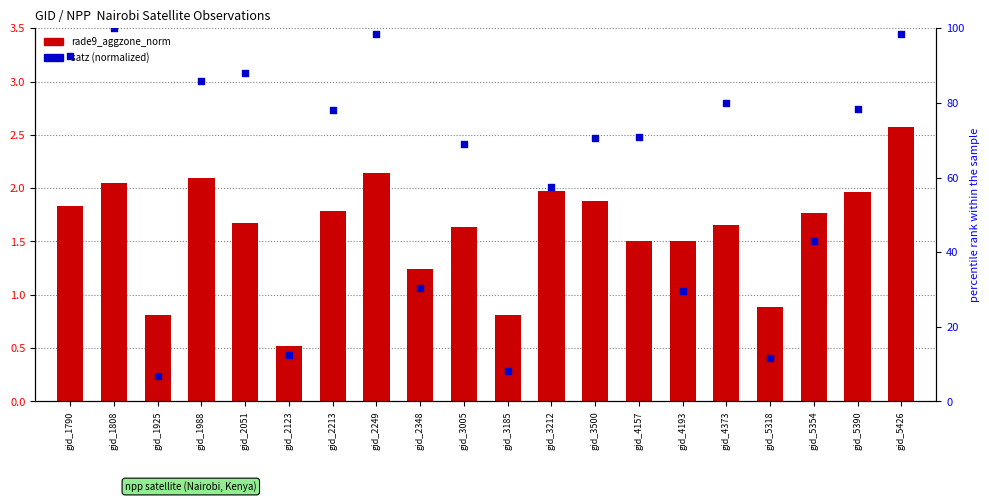

Which series has the largest total across all categories?

satz_bin_mdn (normalized)